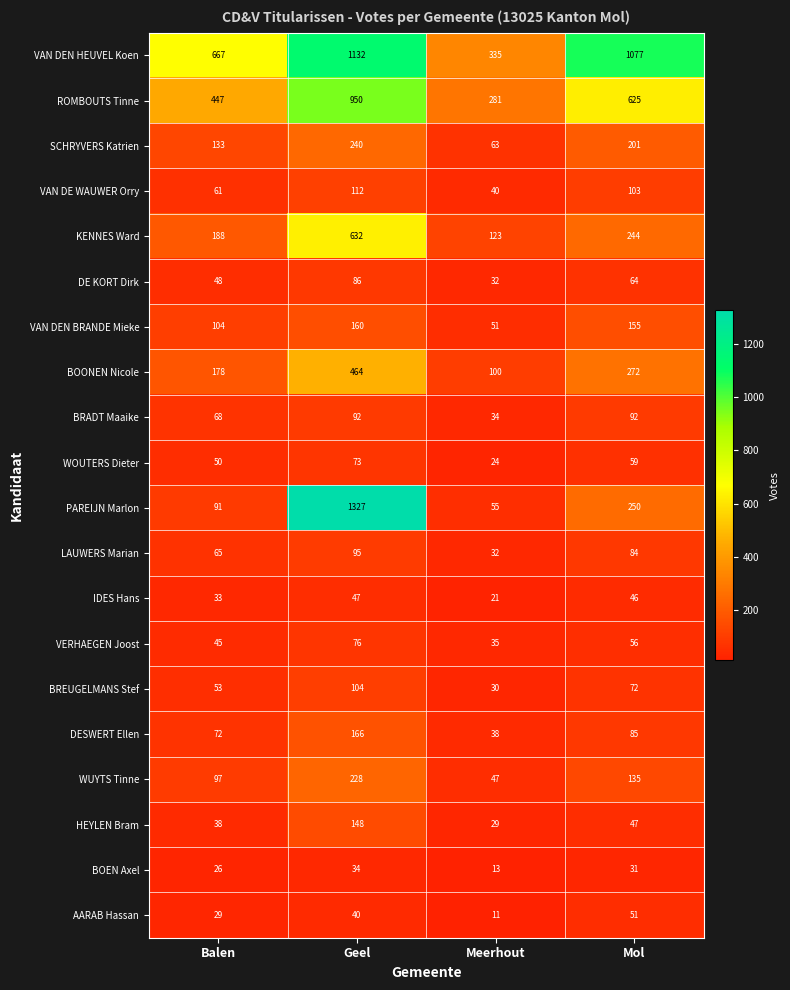

At how many categories does at least one series exceed 422?

3